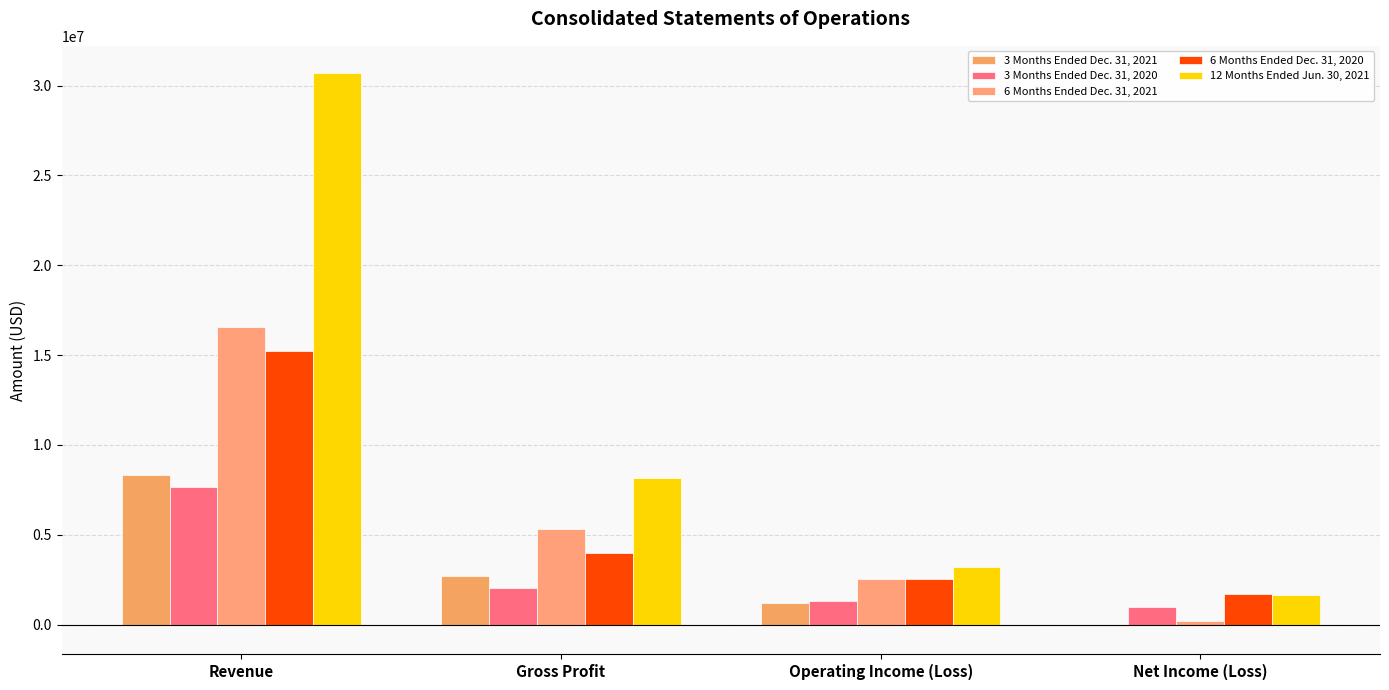

What is the total value across all series at Gross Profit?

22185576